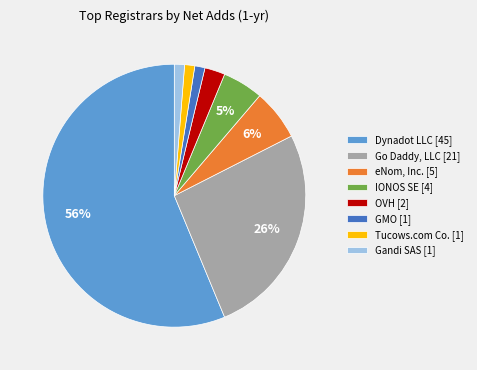

To the nearest percent, what portion does IONOS SE [4] represent?

5%